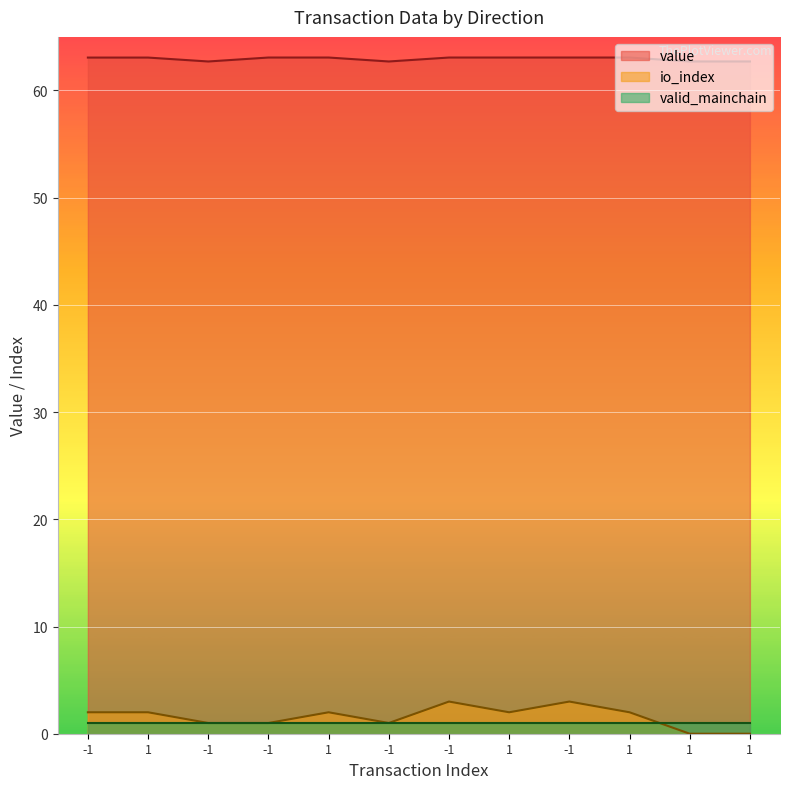

What is the label of the 4th point from the left?

-1